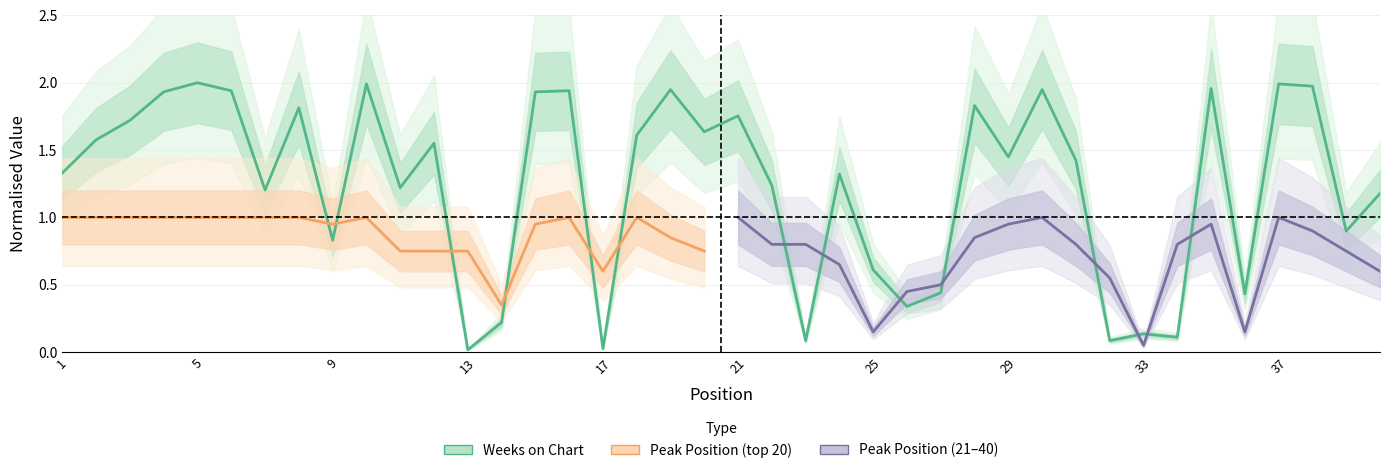

How many interior local peaks (higher than both neighbors) does the data have?

13